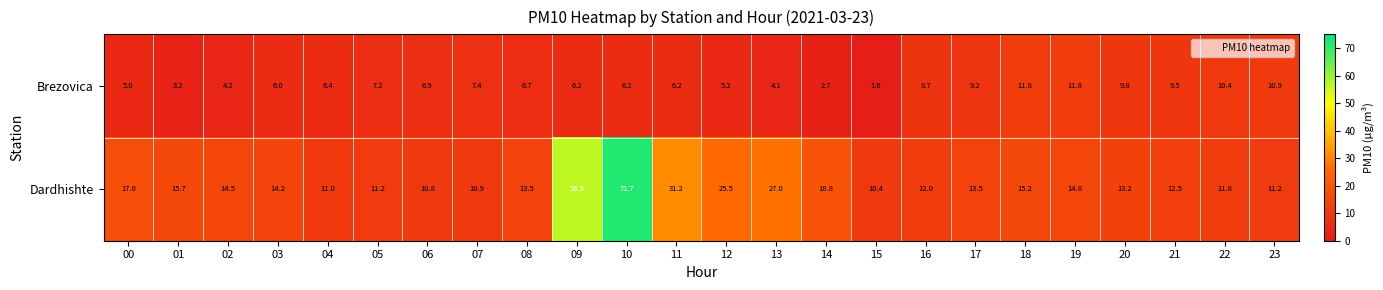

Which series changed the most between 08 and 23?

Brezovica